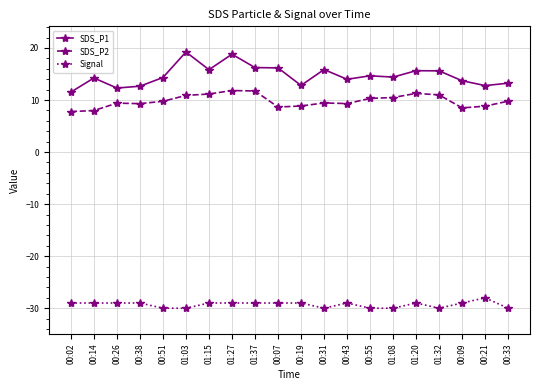

What is the difference between the highest and lowest values at 01:15?

44.8